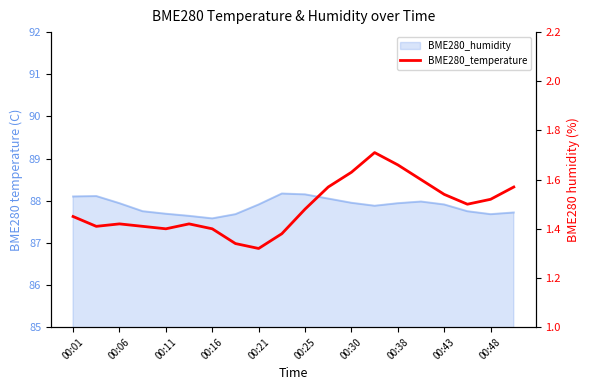

What is the minimum value shown in the chart?

1.3